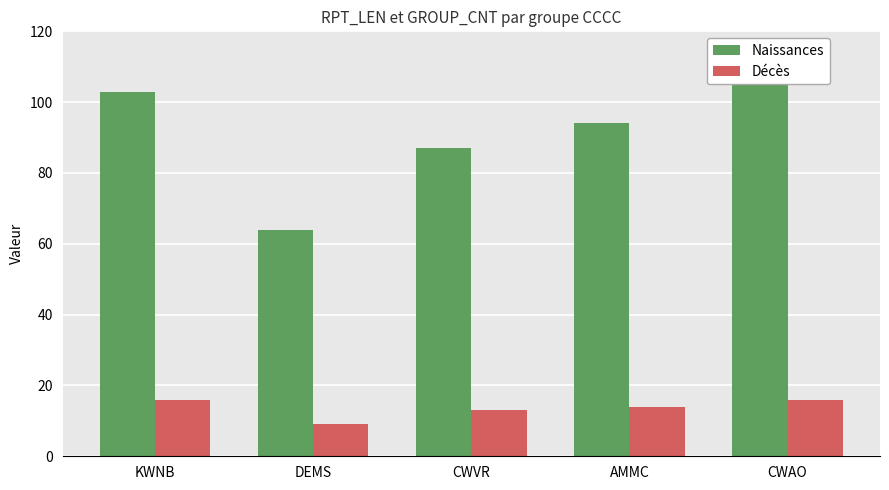

Is the value of Naissances at CWVR greater than the value of Décès at CWAO?

Yes